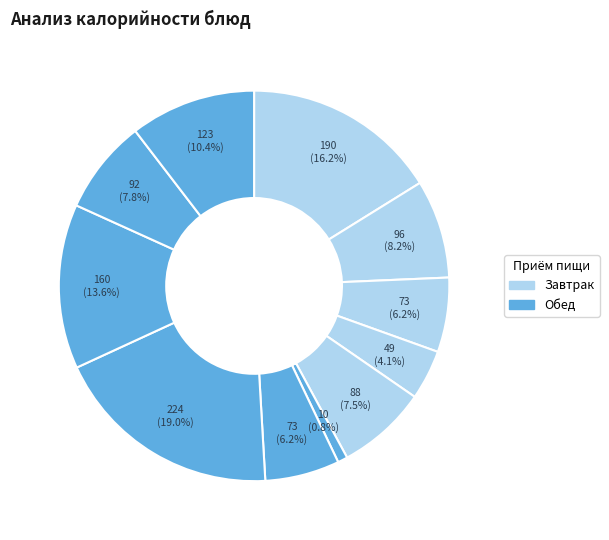

How many segments does this pie chart have?

11